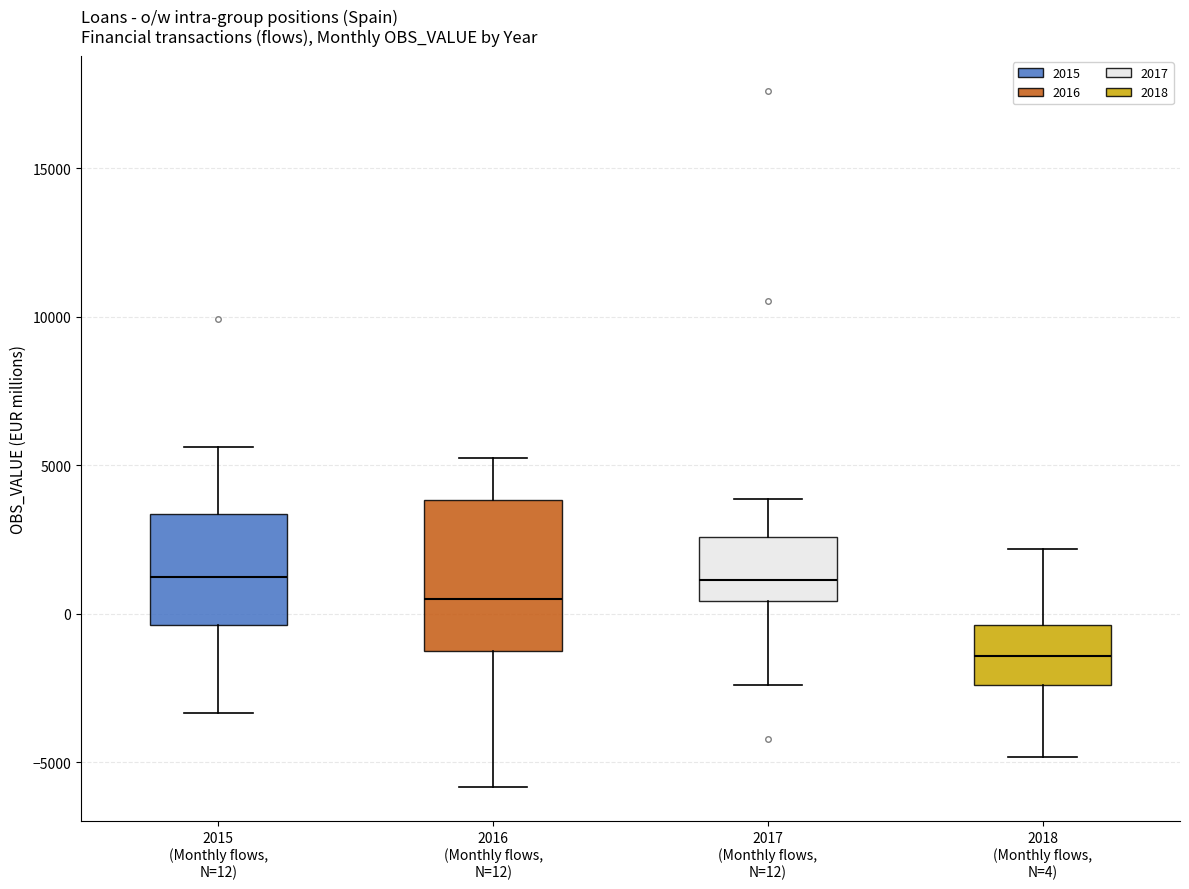

Reading left to right, read every box against the y-axis: the position of its median line, the range the box covers, and the ends of its whiskers. The values are not printed on the chart, so give them approximately, as read against the axis.

2015 (Monthly flows, N=12): median 1000, box -500 to 3500, whiskers -3500 to 5500
2016 (Monthly flows, N=12): median 500, box -1500 to 4000, whiskers -6000 to 5000
2017 (Monthly flows, N=12): median 1000, box 500 to 2500, whiskers -2500 to 4000
2018 (Monthly flows, N=4): median -1500, box -2500 to -500, whiskers -5000 to 2000